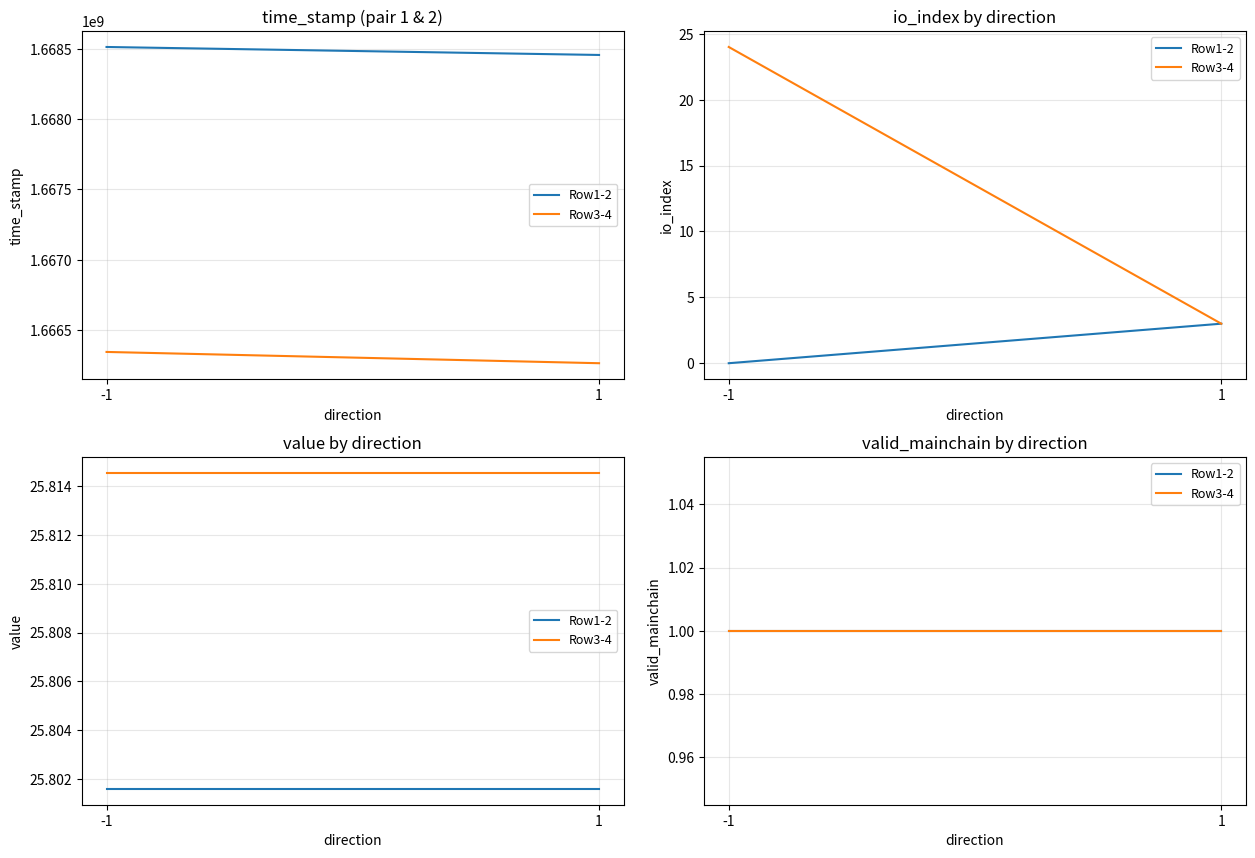

At which label does time_stamp reach its peak?

-1